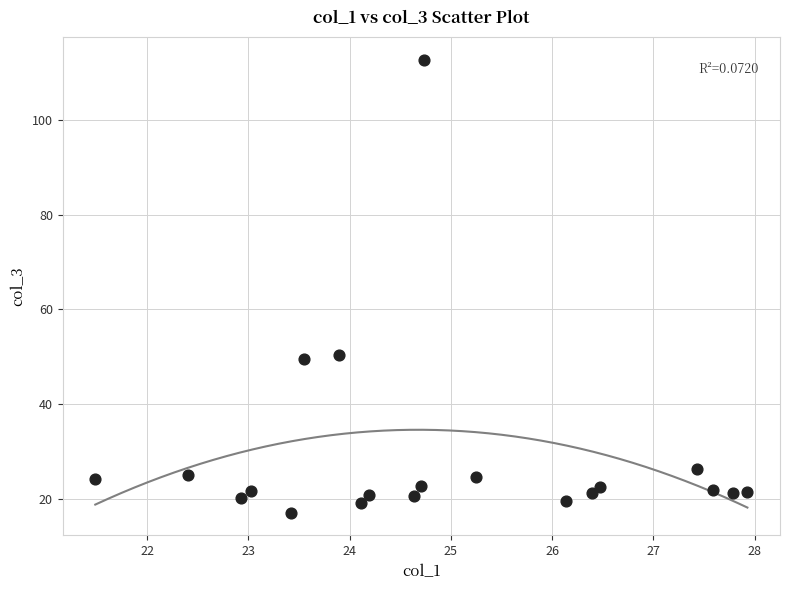

What is the range of Y values (max minus min)?

95.8